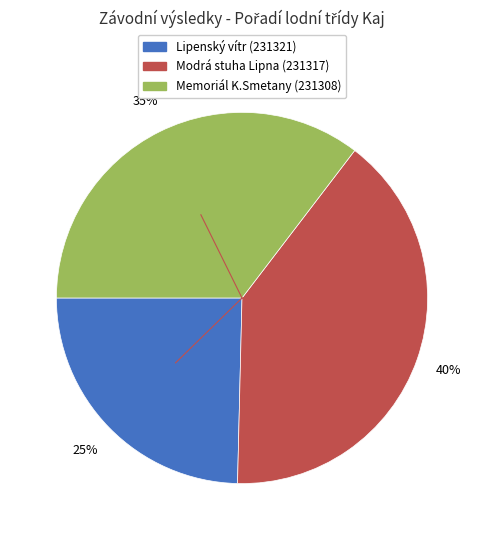

True or false: Lipenský vítr (231321) accounts for 25% of the total.

True